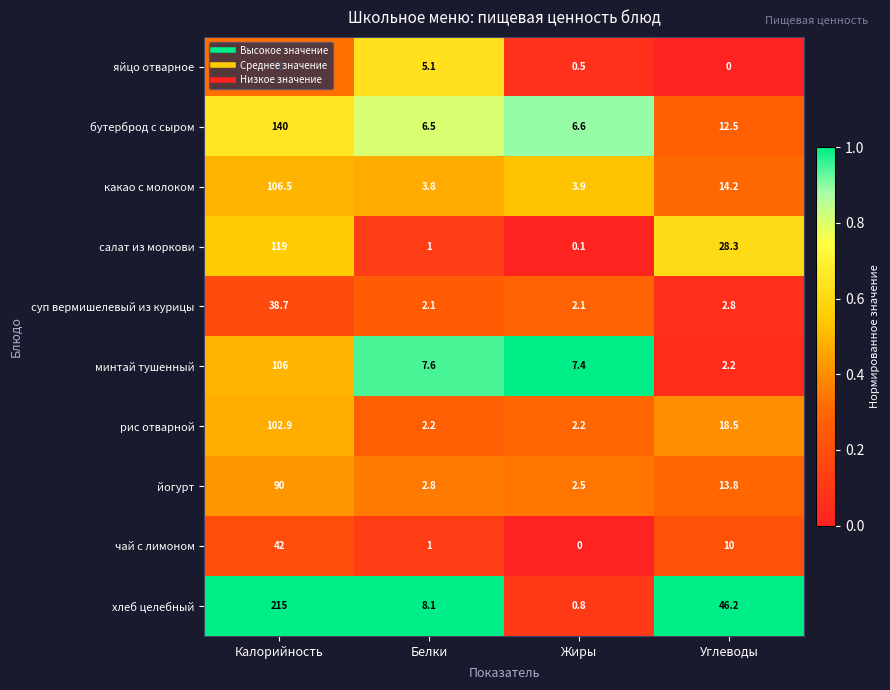

What is the difference between the second highest and minimum values in the йогурт series?

11.3